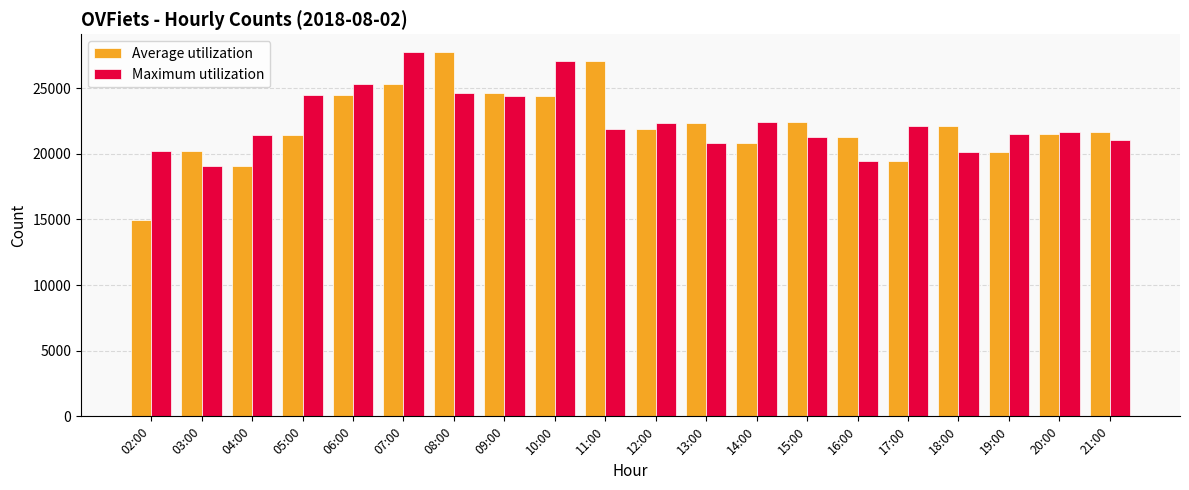

What is the average value of the Maximum utilization series?

22439